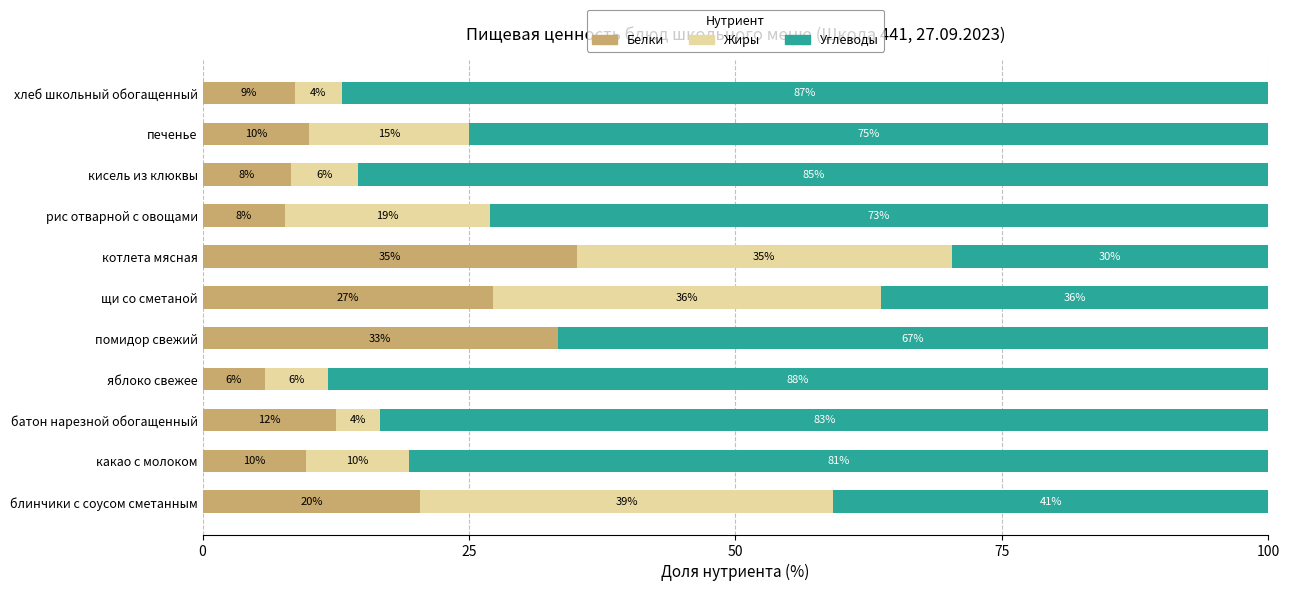

What are all the series names shown in the legend?

Белки, Жиры, Углеводы